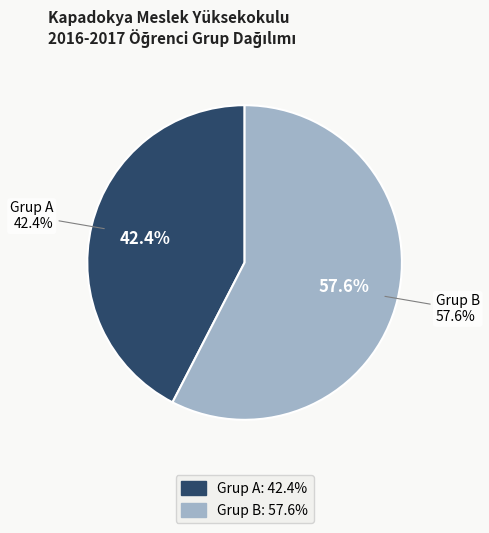

To the nearest percent, what is the difference between the largest and smallest slice percentages?

15%